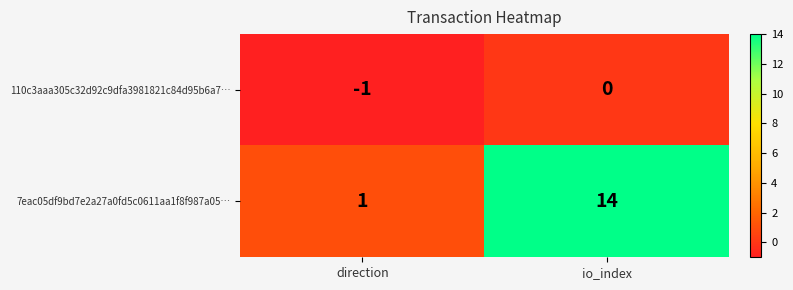

Which series has the largest total across all categories?

7eac05df9bd7e2a27a0fd5c0611aa1f8f987a05…